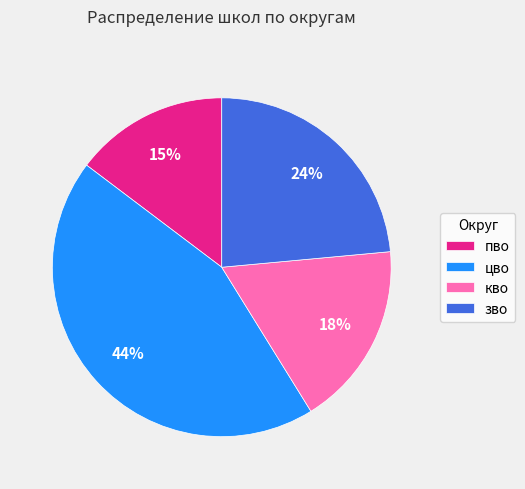

Between зво and кво, which is larger?

зво